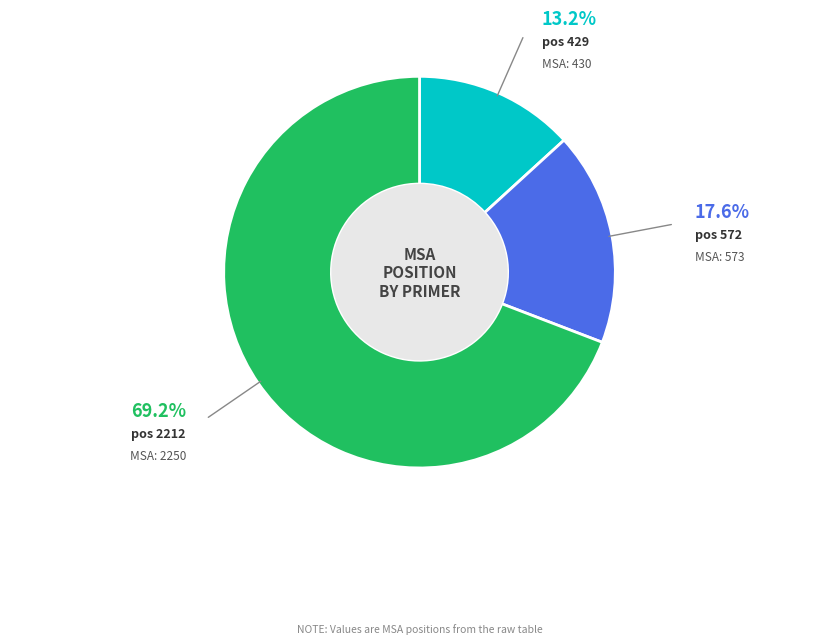

Does any single category account for the majority?

Yes